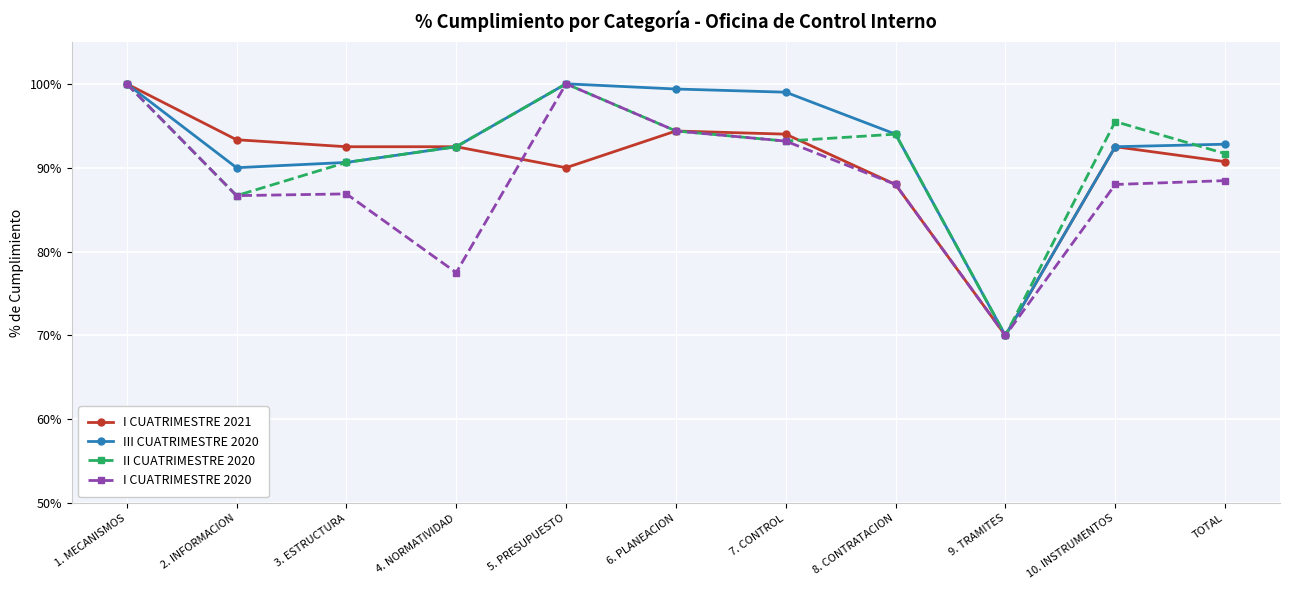

What is the difference between the maximum and minimum values in the III CUATRIMESTRE 2020 series?

0.3